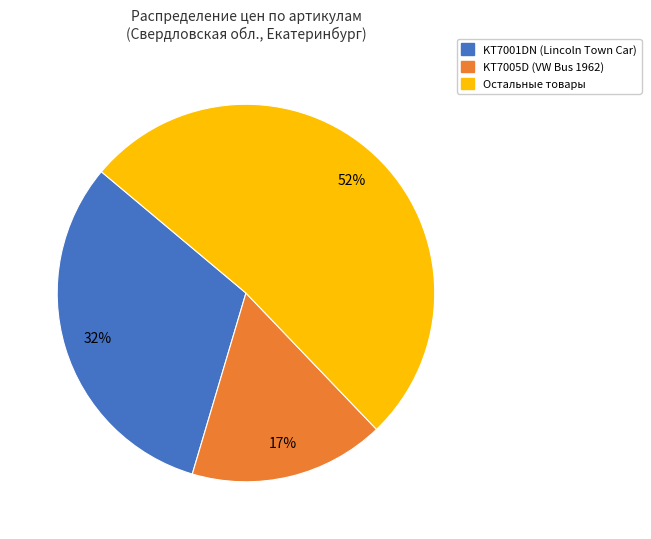

To the nearest percent, what is the difference between the largest and smallest slice percentages?

35%